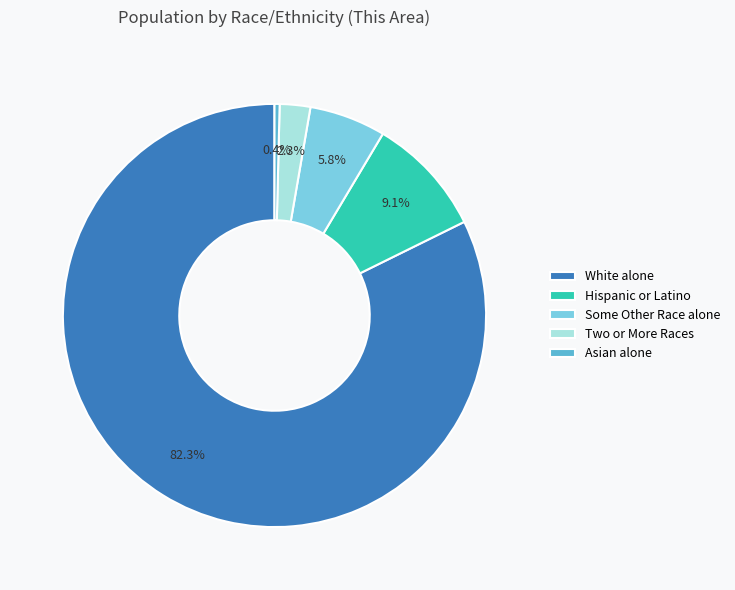

True or false: White alone accounts for 72% of the total.

False